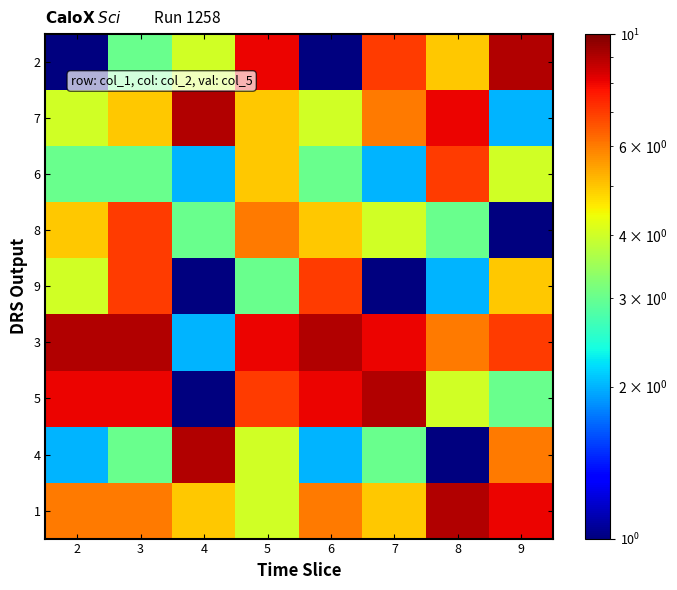

At which category is the sum across all series the highest?

3